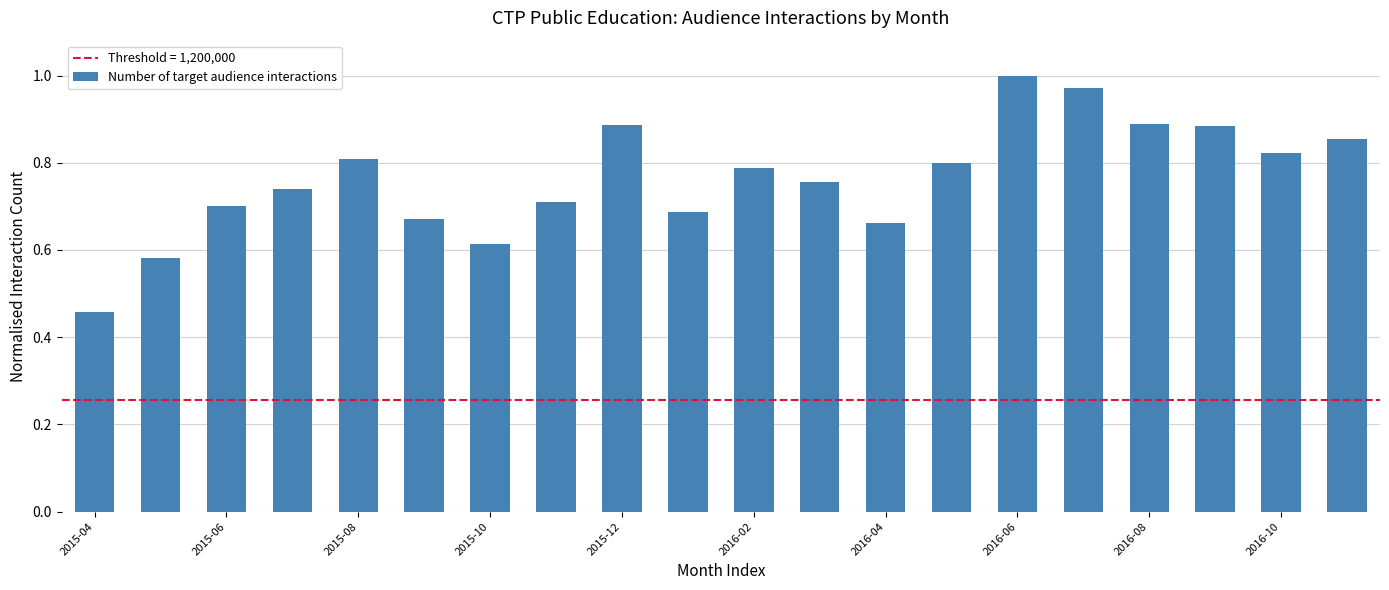

What is the smallest value displayed?

0.5